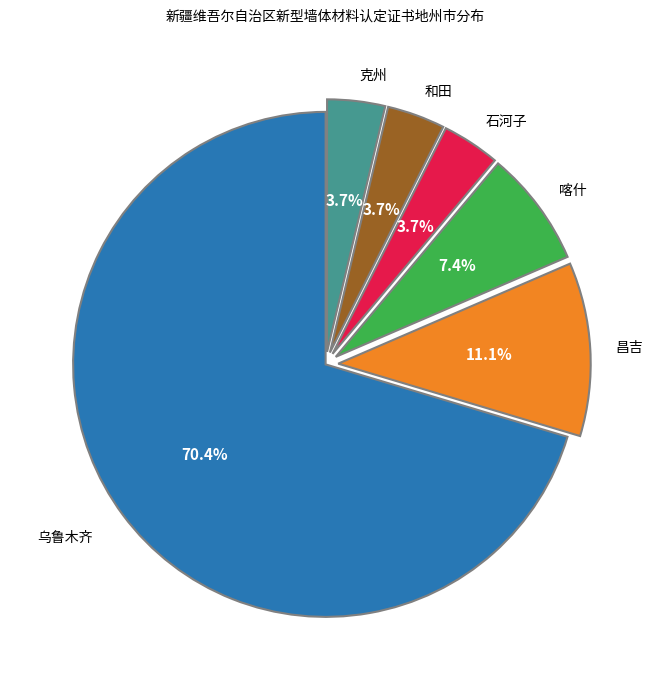

Approximately how many times larger is the value at 克州 compared to 昌吉?

0.3